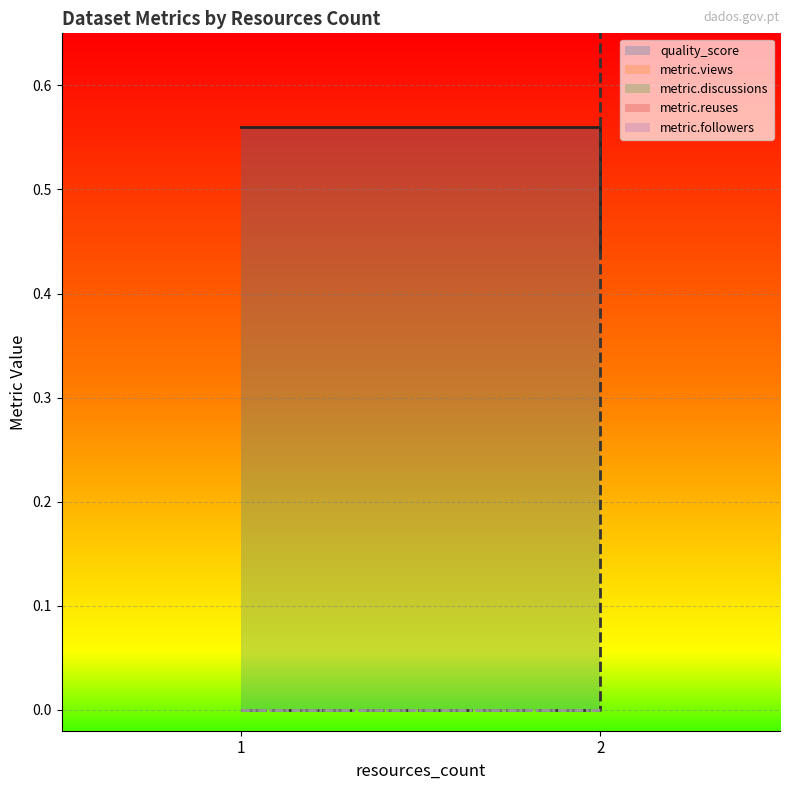

The value of quality_score at 1 is 0.6. True or false?

True